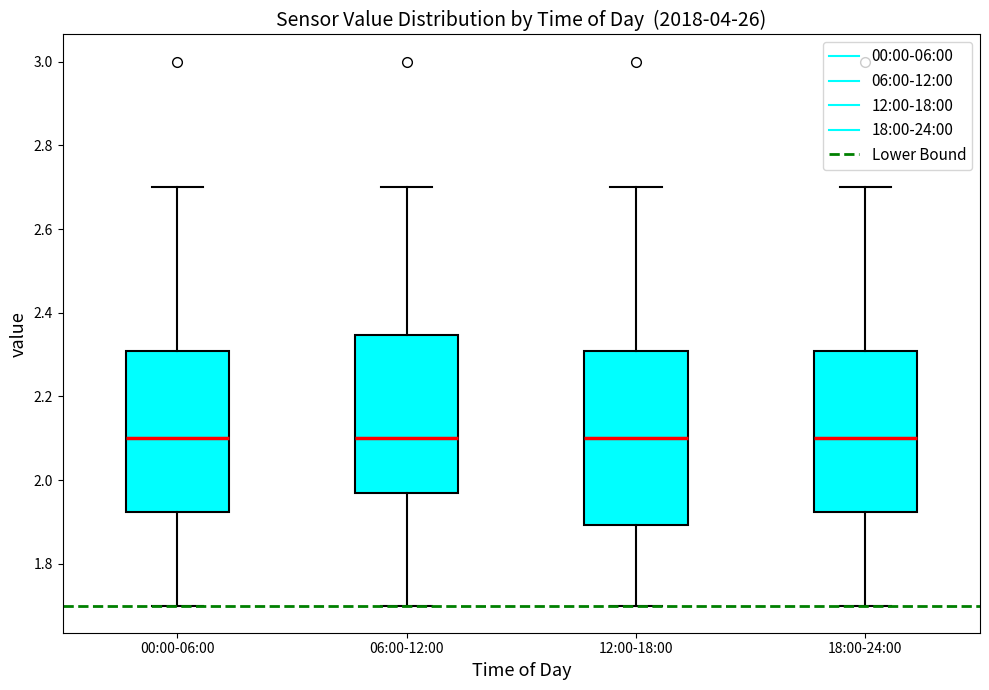

Comparing the boxes themselves (not the whiskers), which one is the tallest?

12:00-18:00